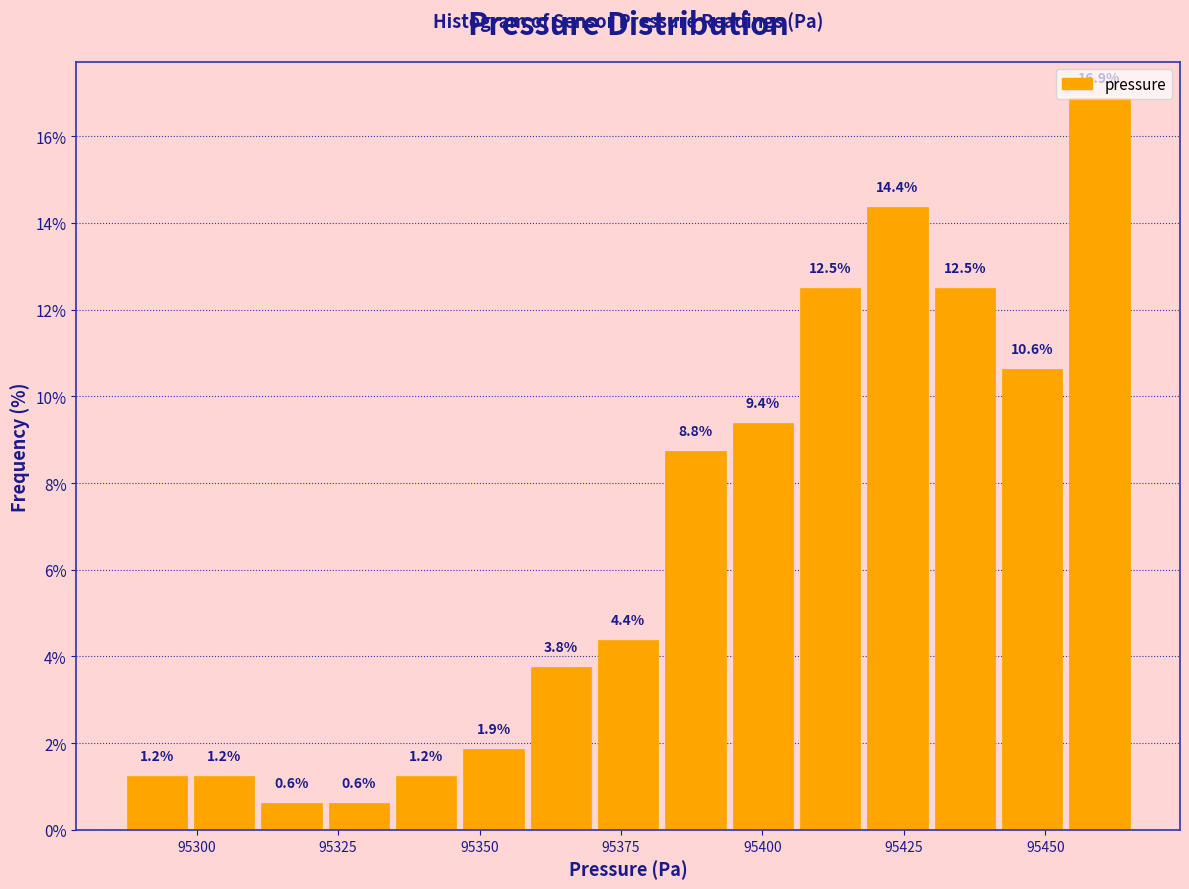

Around what value on the x-axis is the tallest bar? Give the approximate position of its centre, as read against the axis.

95460